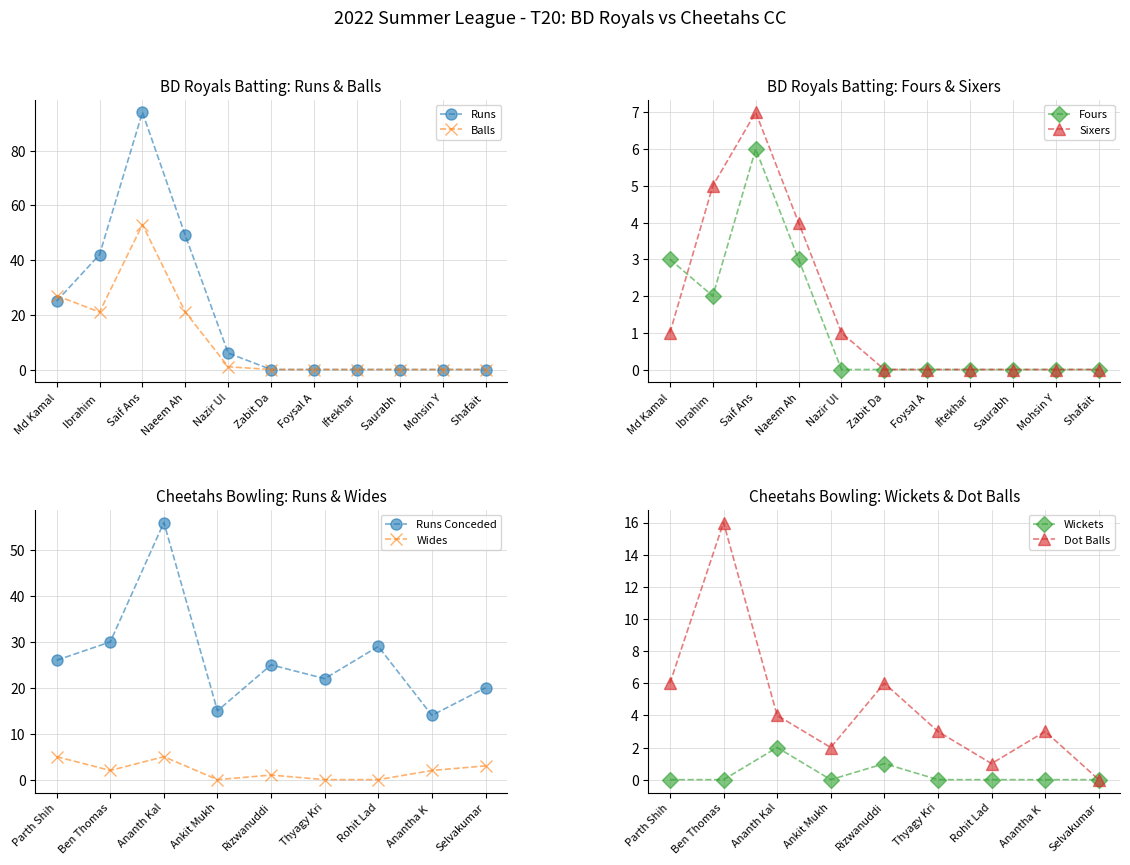

Is it true that Balls equals 0 at Nazir Ul?

False